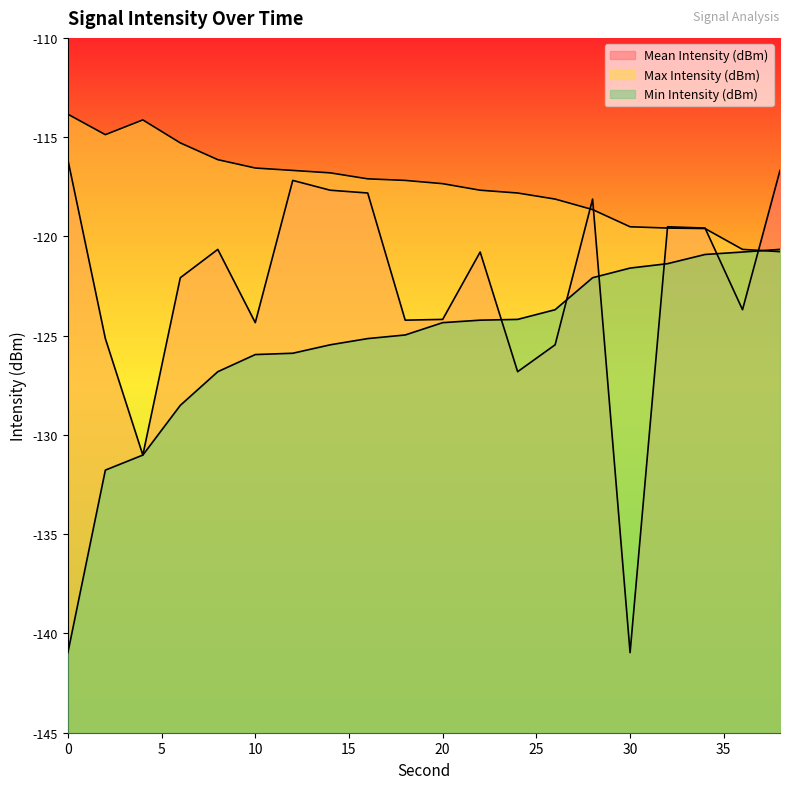

Between 0 and 4, which series saw the biggest shift?

Mean Intensity (dBm)